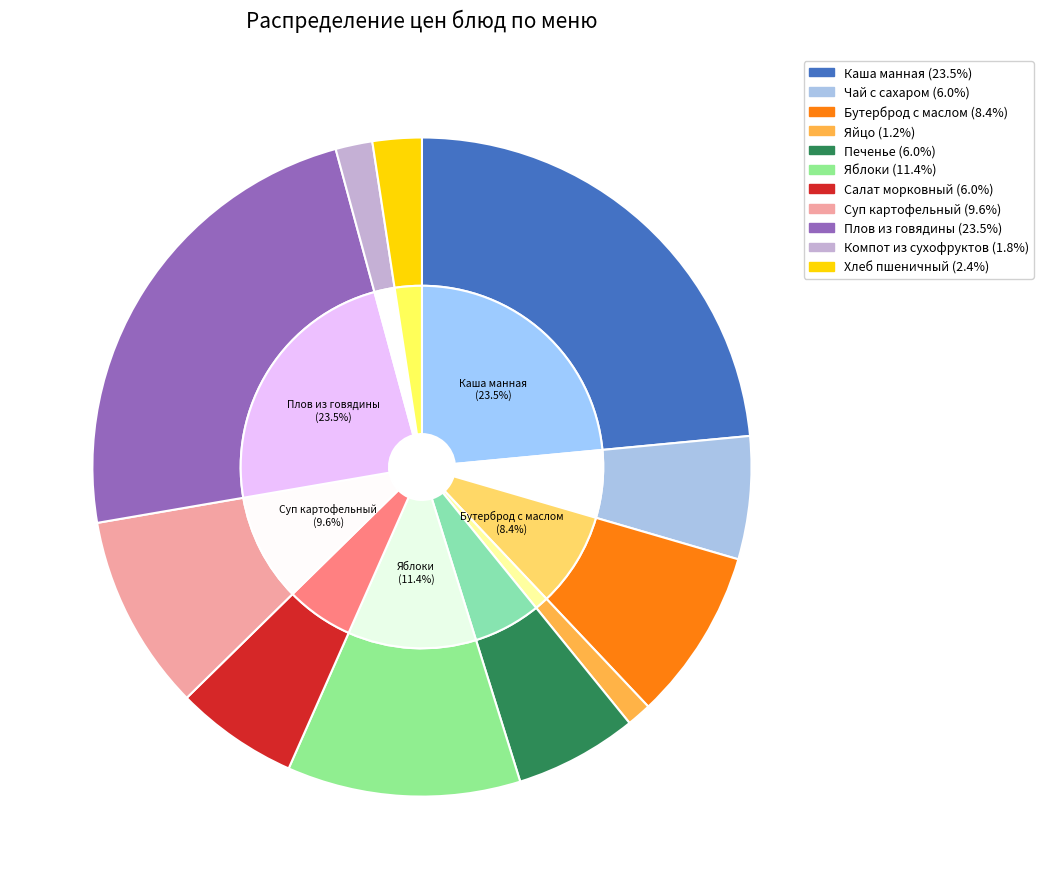

What is the ratio of the value at Салат морковный to the value at Печенье?

1.0